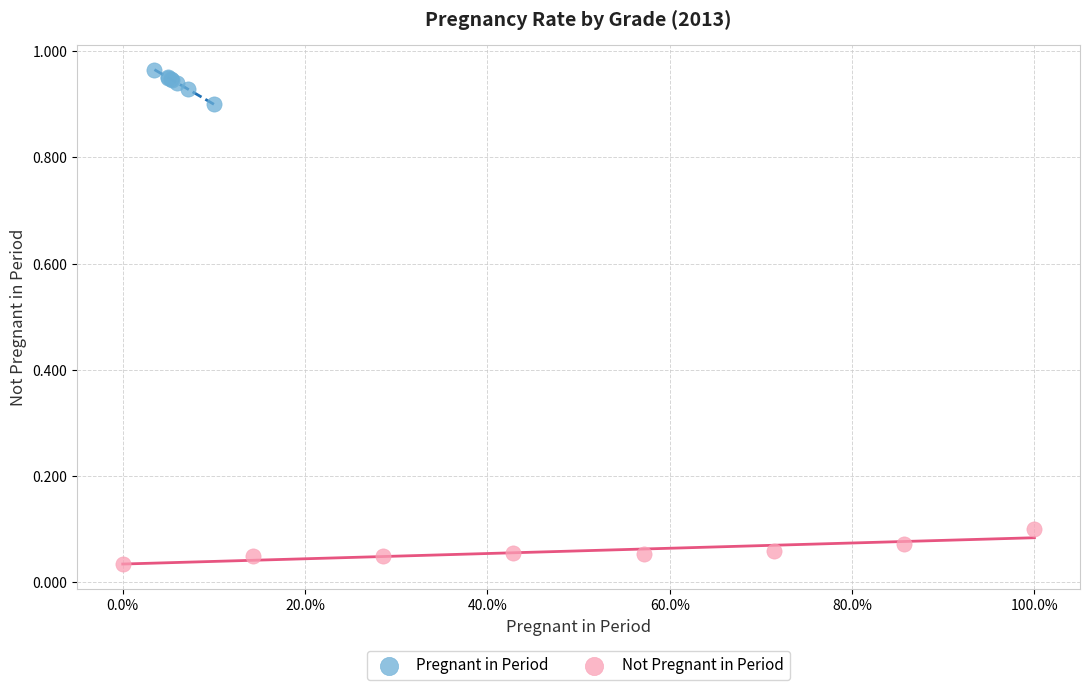

Which series contains the highest Y value?

Pregnant in Period